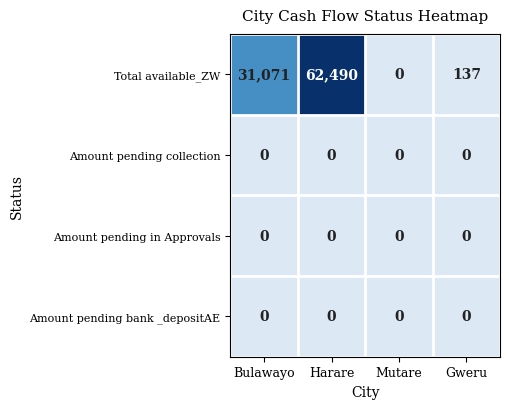

How many values in the Total available_ZW series are below 31071?

2